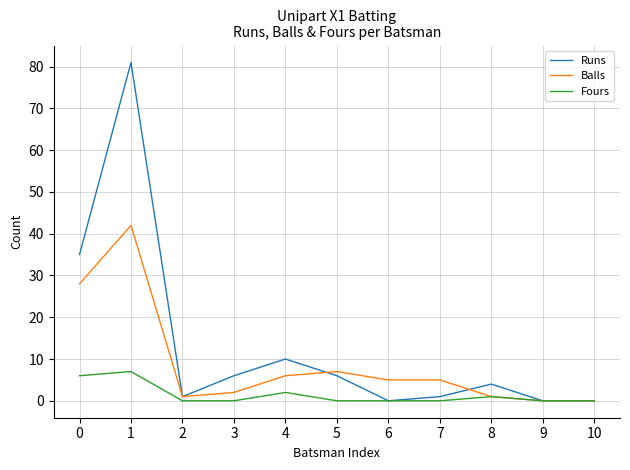

True or false: Runs and Balls intersect in this chart.

True